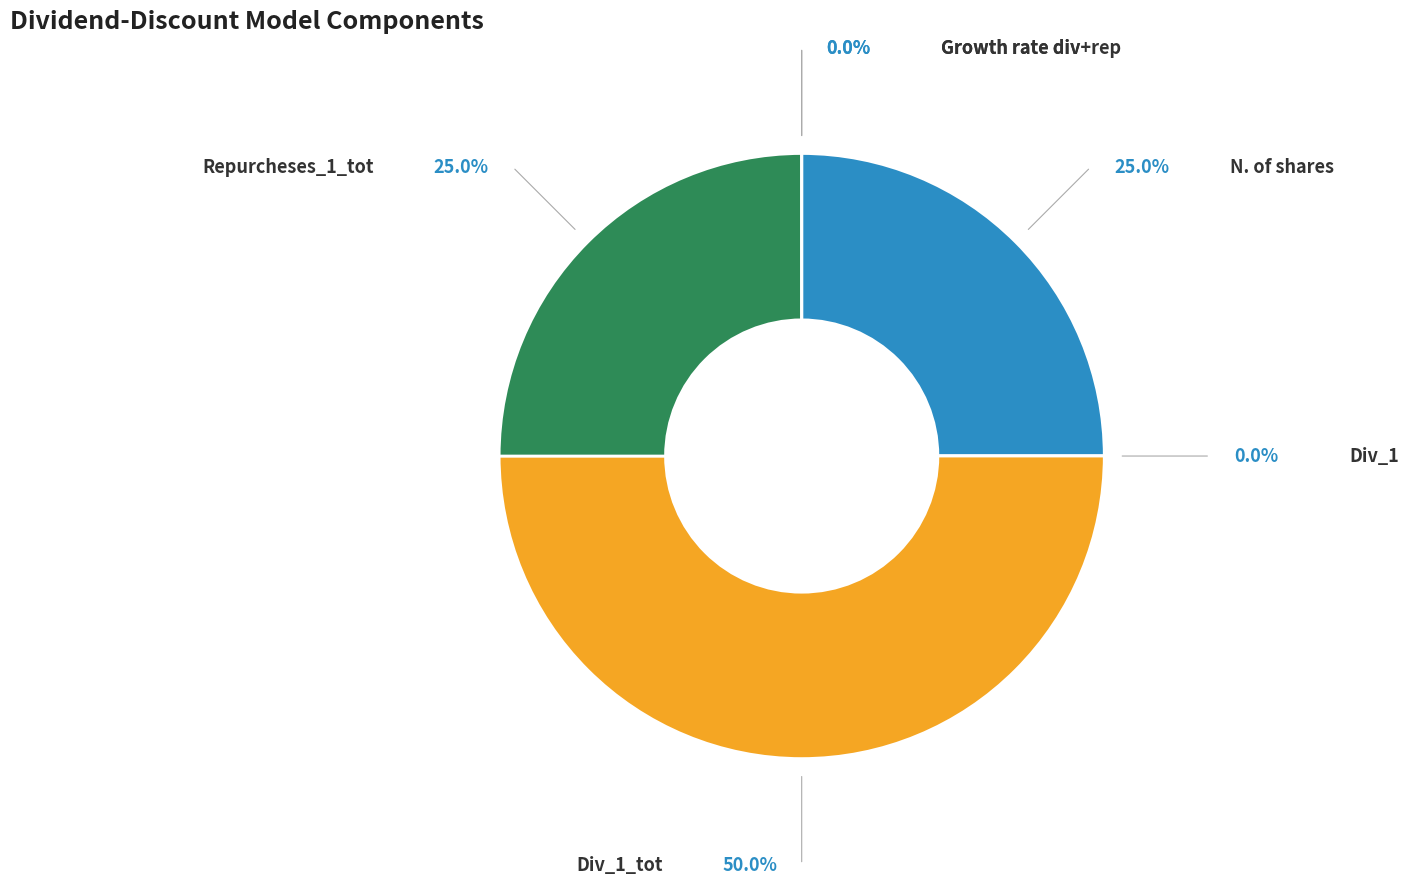

Approximately how many times larger is the value at N. of shares compared to Repurcheses_1_tot?

1.0